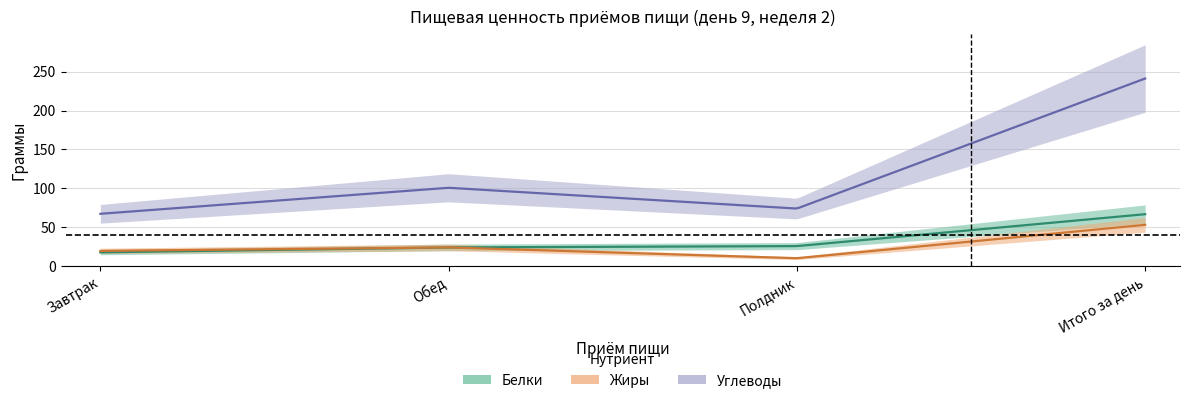

Is it true that Белки equals 13.5 at Полдник?

False